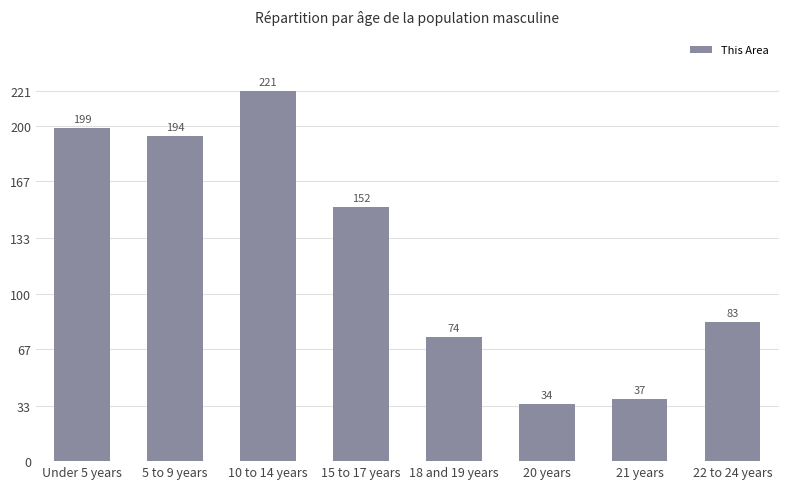

What is the label of the 5th bar from the right?

15 to 17 years